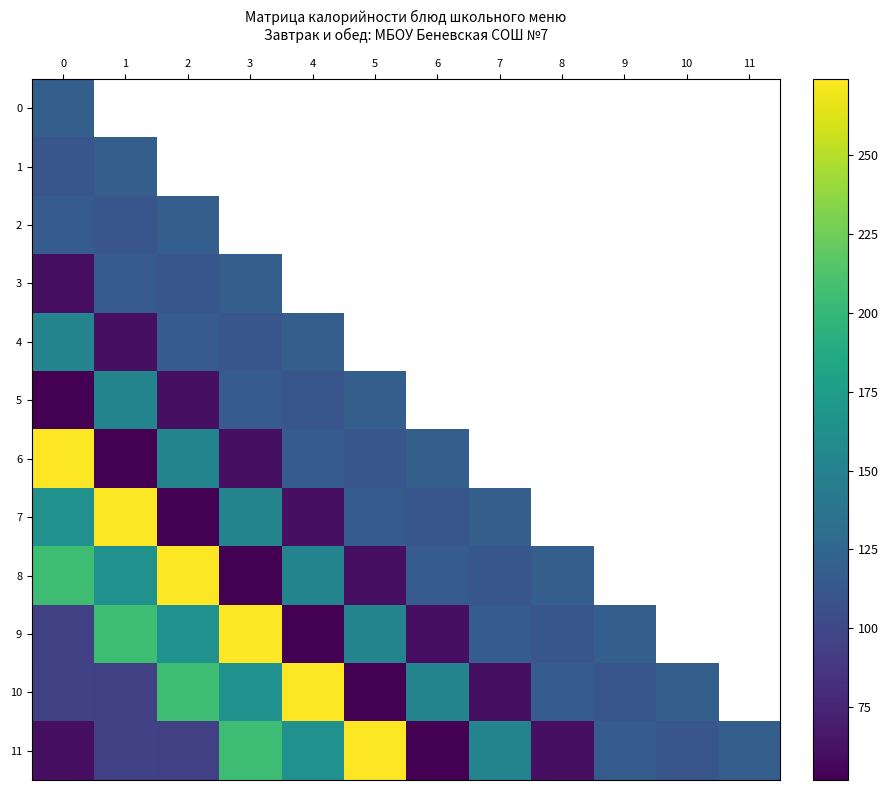

Reading left to right, transcribe all the data shown in this chart.

0: 0=119	1=111	2=117	3=61	4=152	5=52	6=274	7=164	8=205	9=94	10=95	11=61
1: 0=111	1=119	2=111	3=117	4=61	5=111	6=52	7=274	8=164	9=205	10=94	11=95
2: 0=117	1=111	2=119	3=111	4=117	5=61	6=111	7=52	8=274	9=164	10=205	11=94
3: 0=61	1=117	2=111	3=119	4=111	5=117	6=61	7=111	8=52	9=274	10=164	11=205
4: 0=152	1=61	2=117	3=111	4=119	5=111	6=117	7=61	8=111	9=52	10=274	11=164
5: 0=52	1=152	2=61	3=117	4=111	5=119	6=111	7=117	8=61	9=111	10=52	11=274
6: 0=274	1=52	2=152	3=61	4=117	5=111	6=119	7=111	8=117	9=61	10=111	11=52
7: 0=164	1=274	2=52	3=152	4=61	5=117	6=111	7=119	8=111	9=117	10=61	11=111
8: 0=205	1=164	2=274	3=52	4=152	5=61	6=117	7=111	8=119	9=111	10=117	11=61
9: 0=94	1=205	2=164	3=274	4=52	5=152	6=61	7=117	8=111	9=119	10=111	11=117
10: 0=95	1=94	2=205	3=164	4=274	5=52	6=152	7=61	8=117	9=111	10=119	11=111
11: 0=61	1=95	2=94	3=205	4=164	5=274	6=52	7=152	8=61	9=117	10=111	11=119